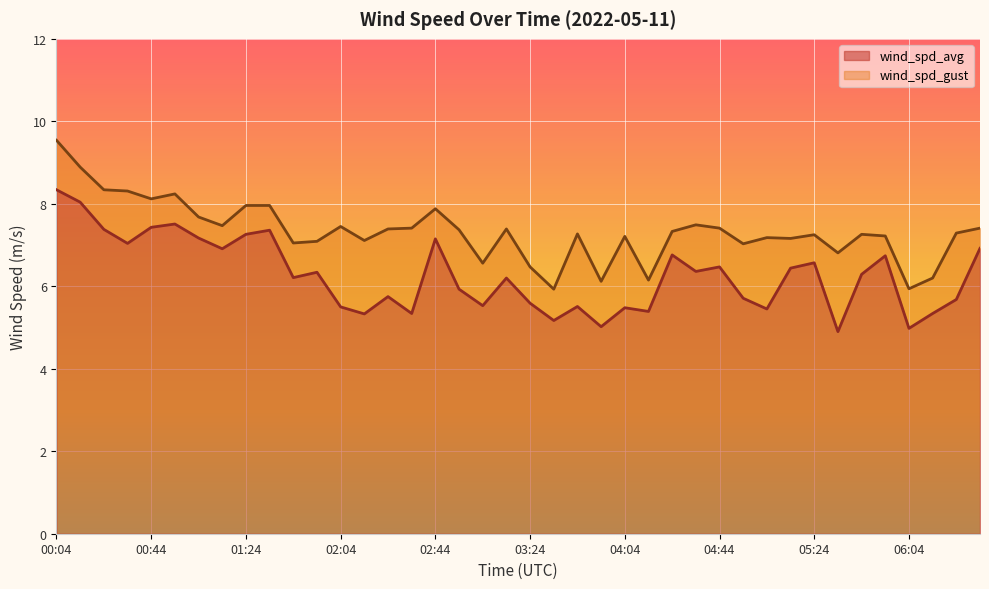

At which category does wind_spd_avg reach its first local valley?

00:34